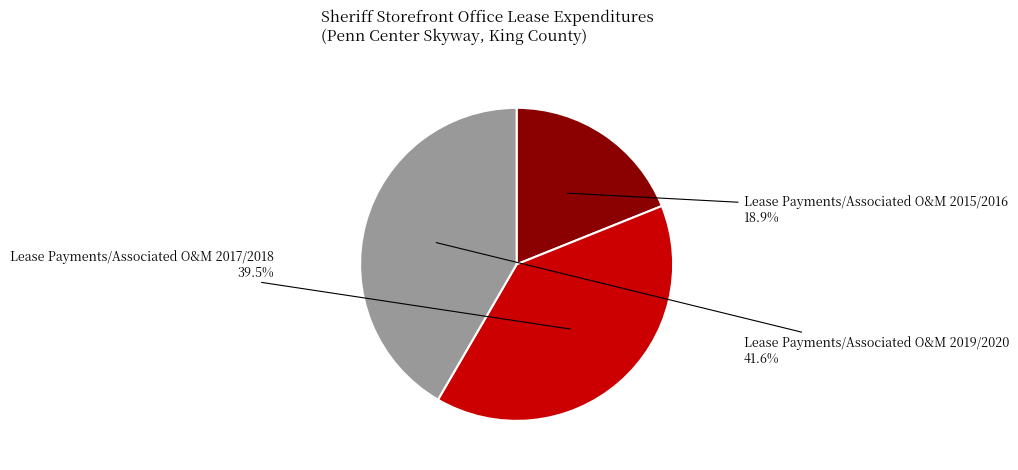

Which category has the biggest portion of the pie?

Lease Payments/Associated O&M 2019/2020